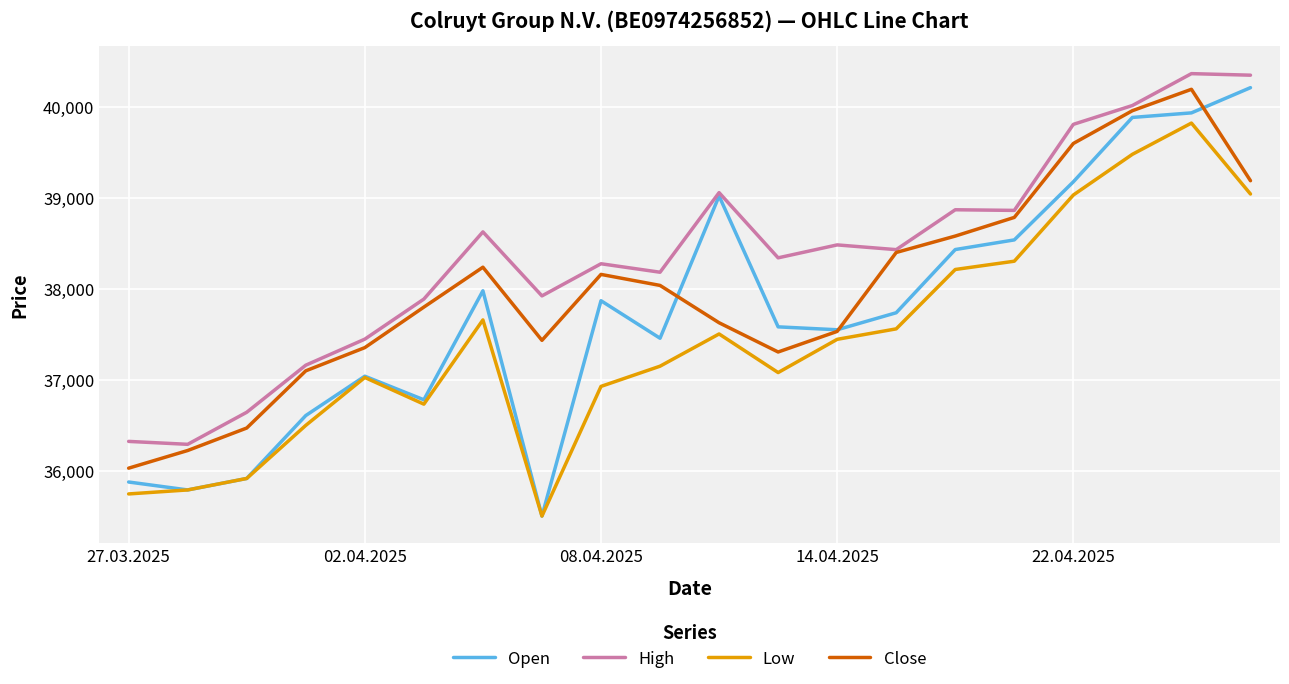

List the series in order of their overall mean, lowest first.

Low, Open, Close, High